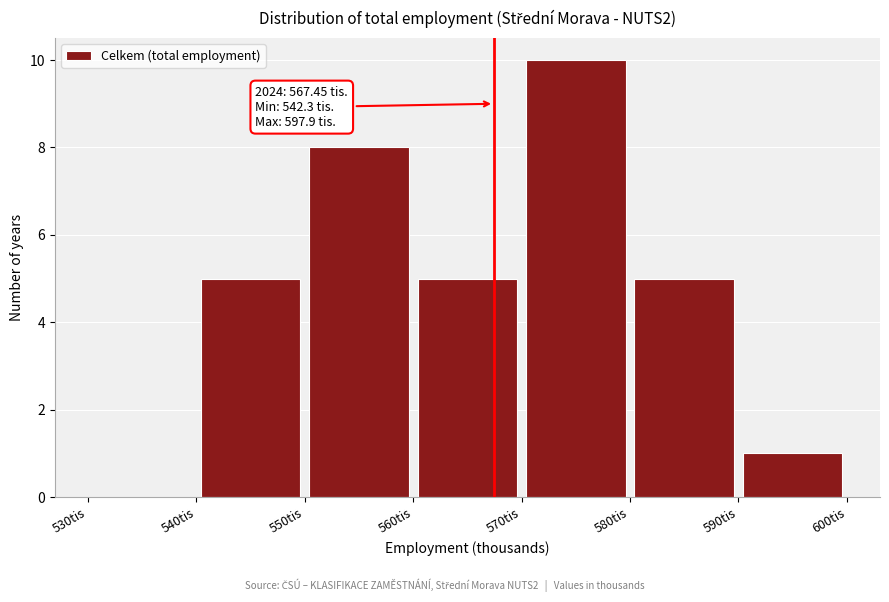

Over which range of the x-axis is the bar tallest?

570 to 580